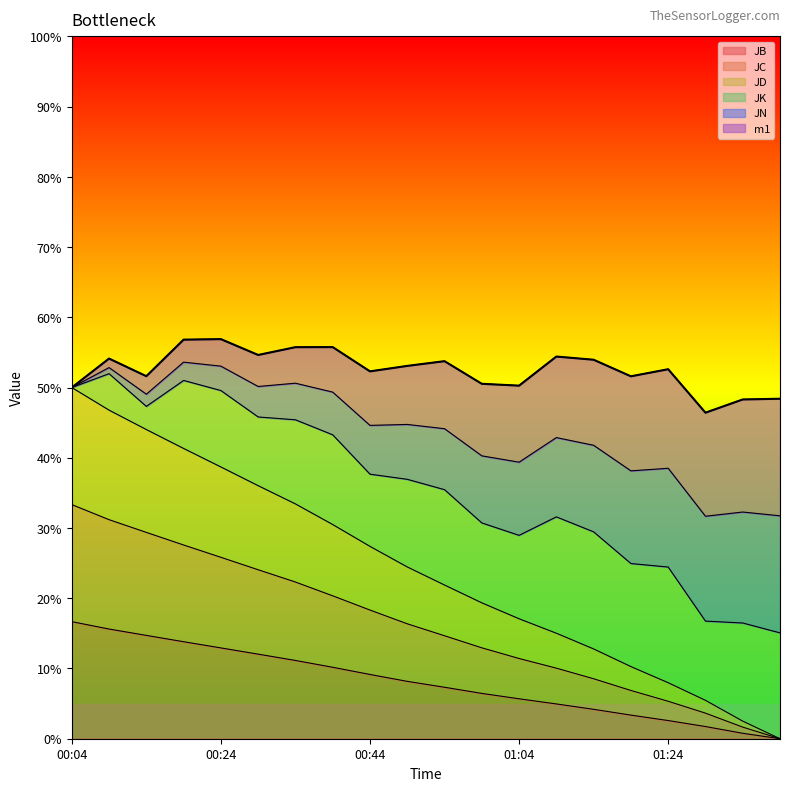

True or false: JB has a value of 12.9 at 00:24.

True